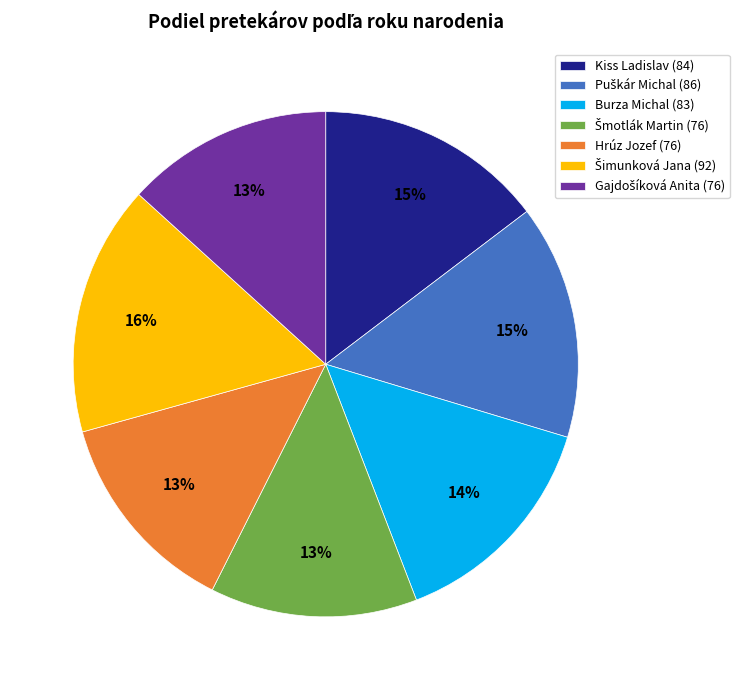

True or false: Burza Michal (83) accounts for 14% of the total.

True